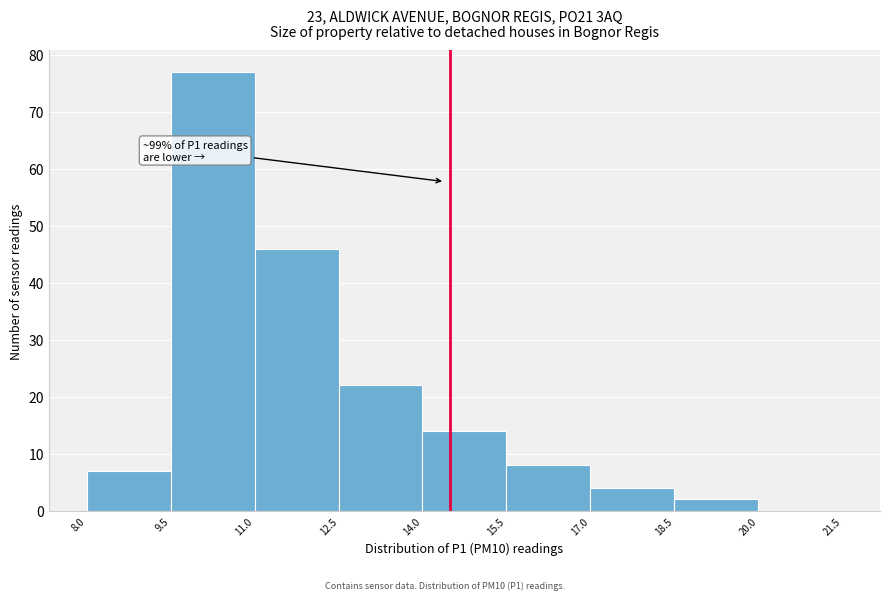

Over which range of the x-axis is the bar tallest?

9.5 to 11.0